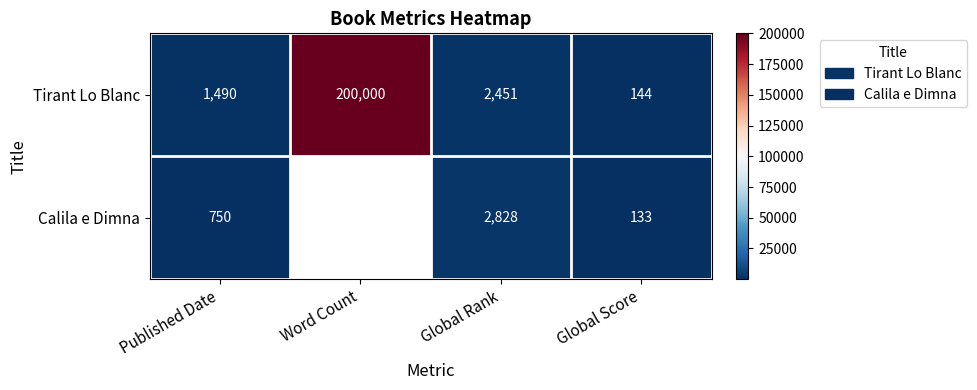

List the labels in order of Tirant Lo Blanc value, largest first.

Word Count, Global Rank, Published Date, Global Score